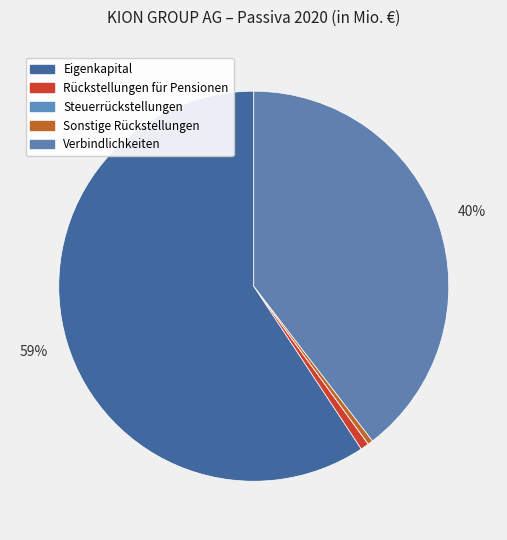

How much of the chart is everything except Verbindlichkeiten?

60.4%